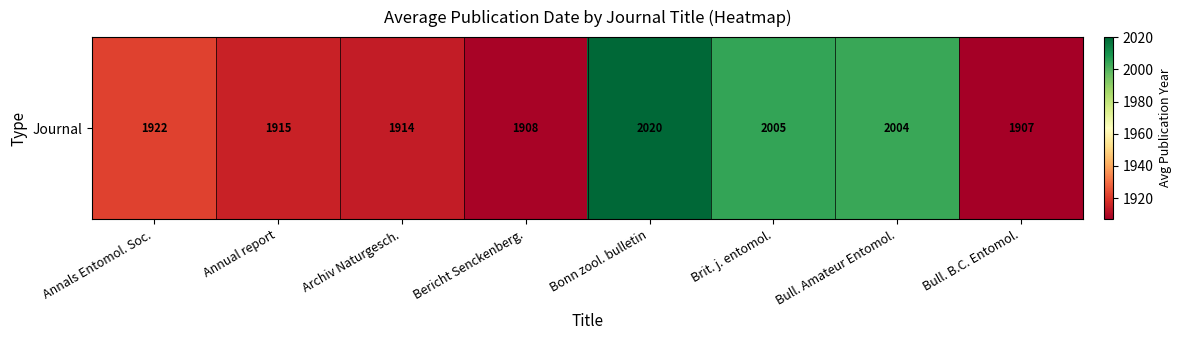

At which category does the chart reach its minimum across all series?

Bull. B.C. Entomol.